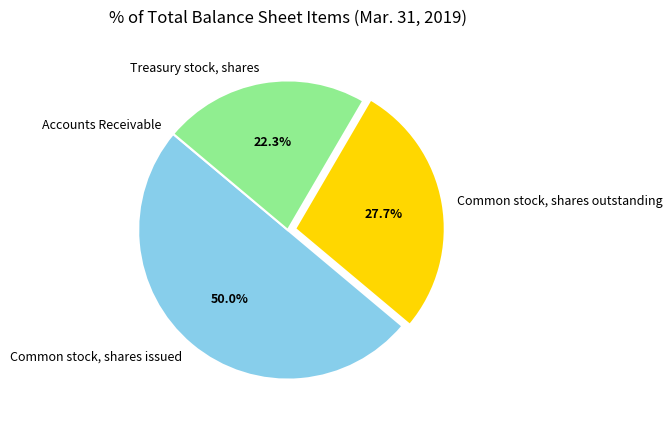

To the nearest percent, what is the average slice percentage?

25%